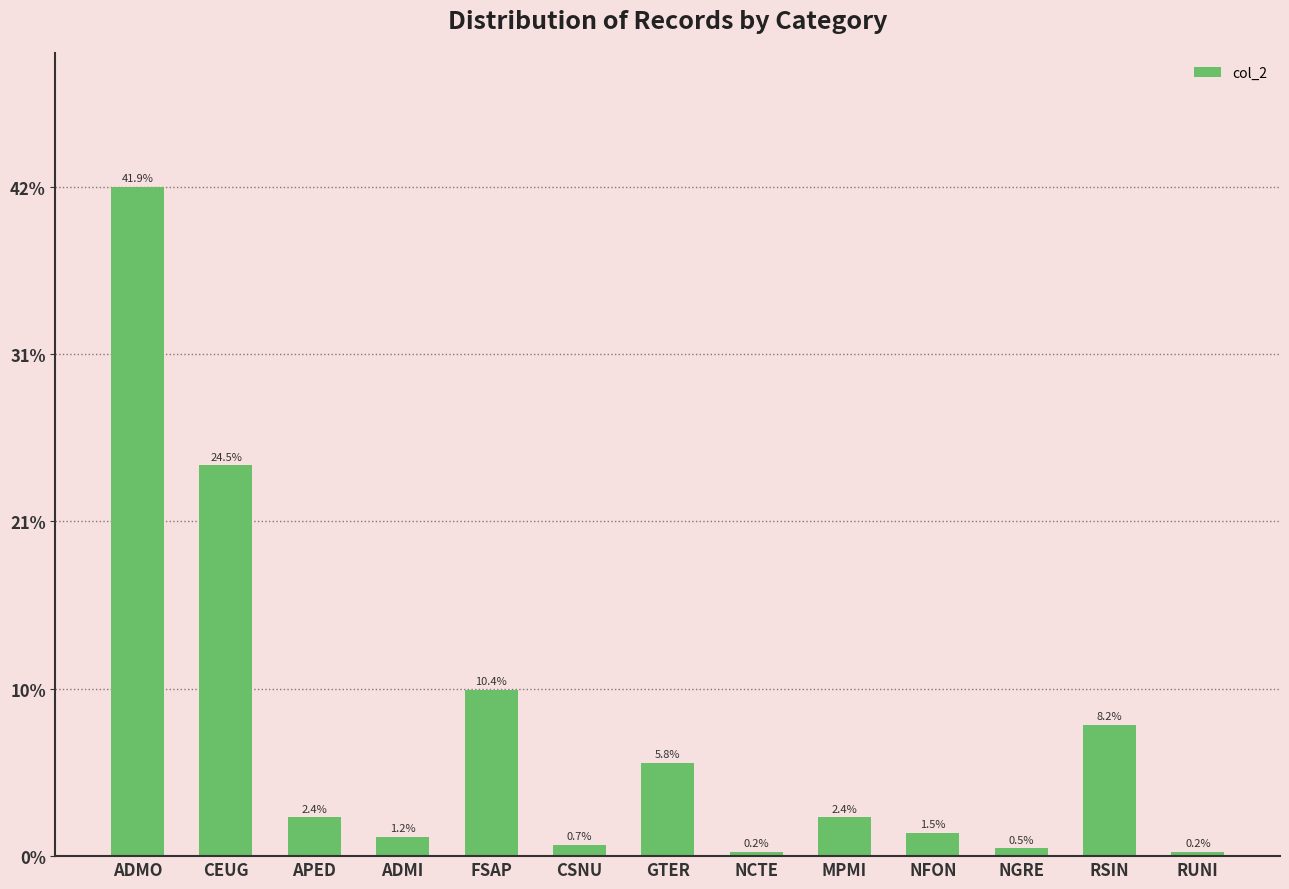

The value at ADMO is 100. True or false?

False